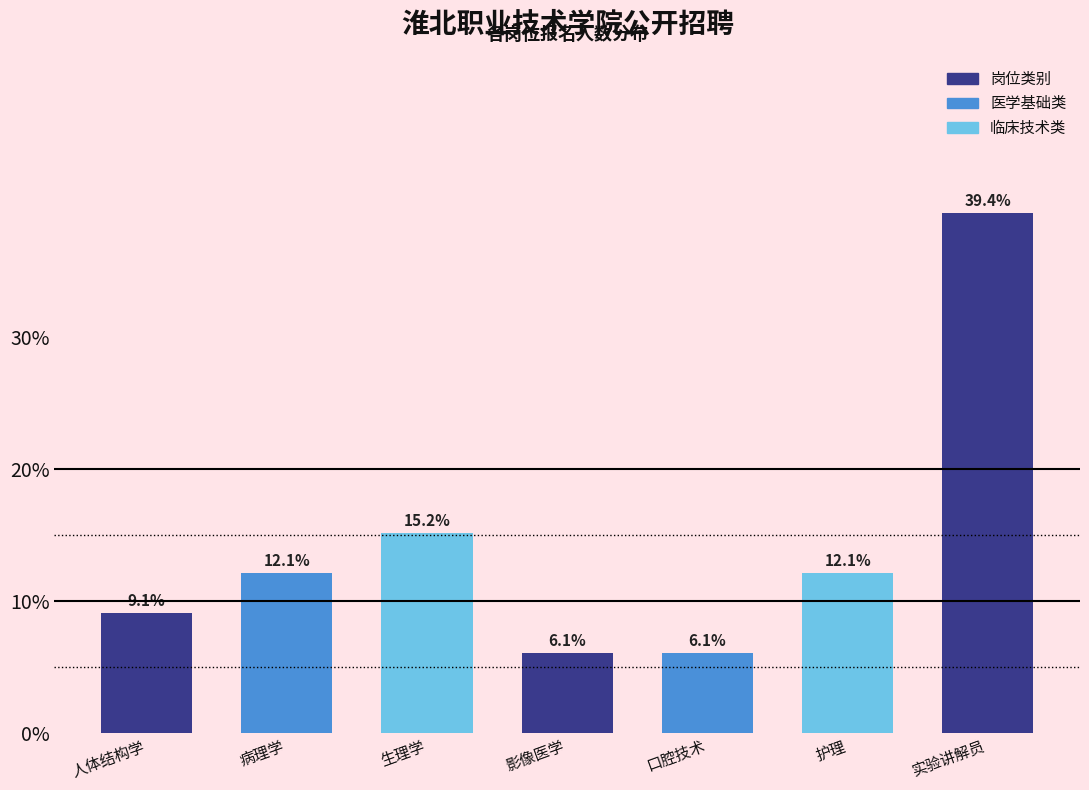

Reading right to left, transcribe all the data shown in this chart.

39.4	12.1	6.1	6.1	15.2	12.1	9.1